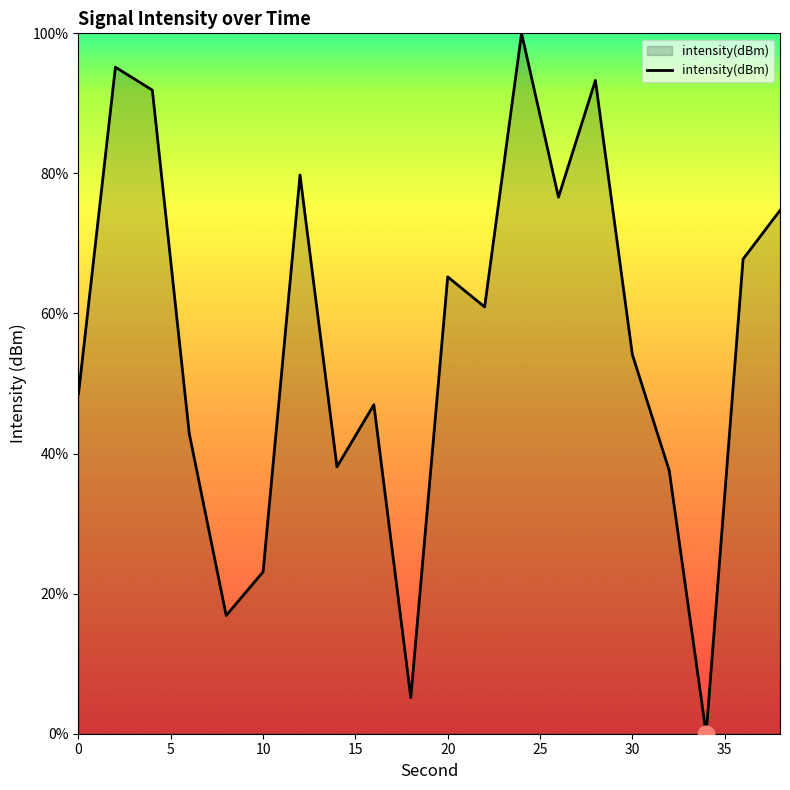

What is the greatest value displayed?

100.0